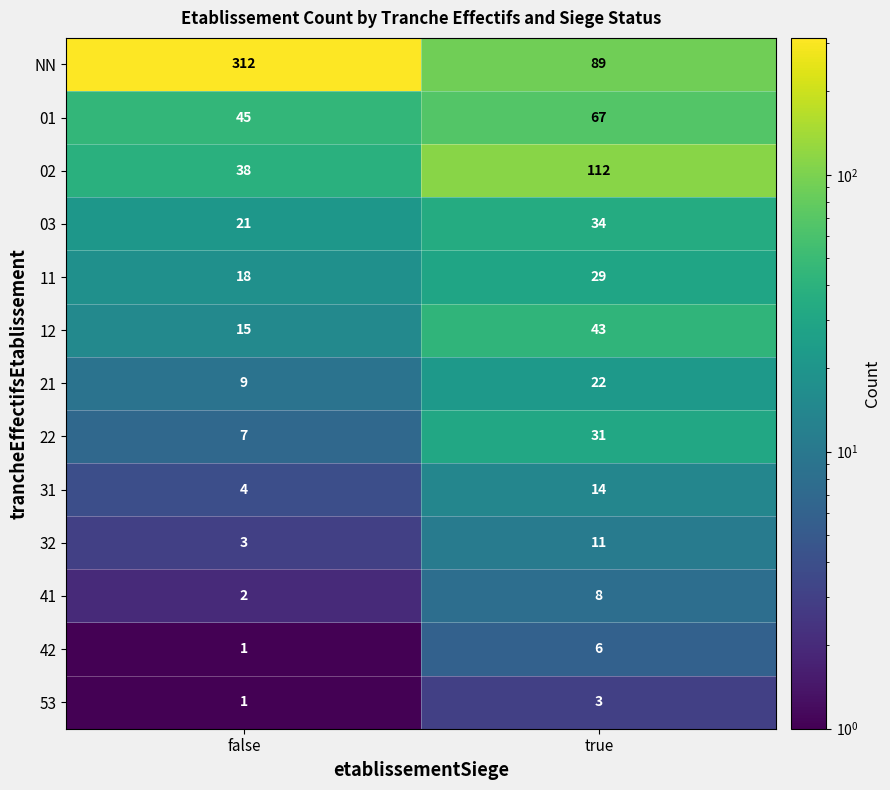

What is the sum of all 11 values?

47